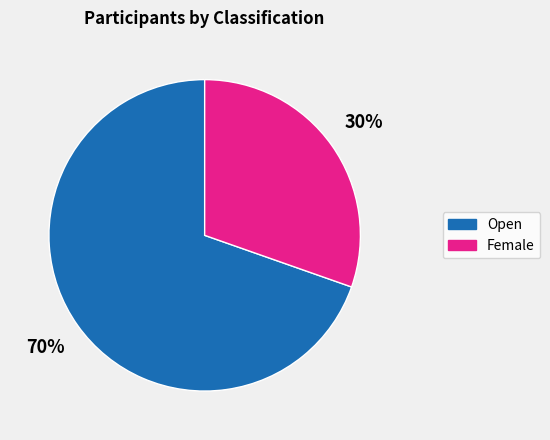

Between Female and Open, which is larger?

Open